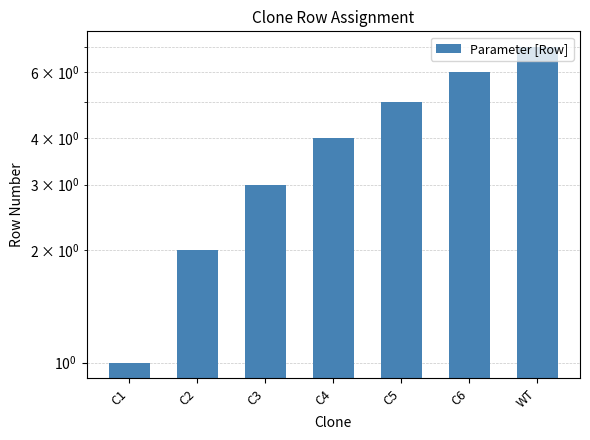

Reading right to left, transcribe all the data shown in this chart.

WT=7	C6=6	C5=5	C4=4	C3=3	C2=2	C1=1